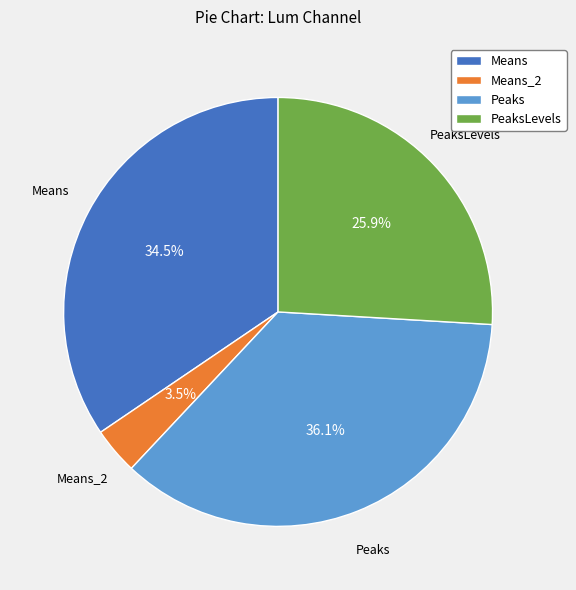

What percentage is the Peaks slice, to the nearest percent?

36%